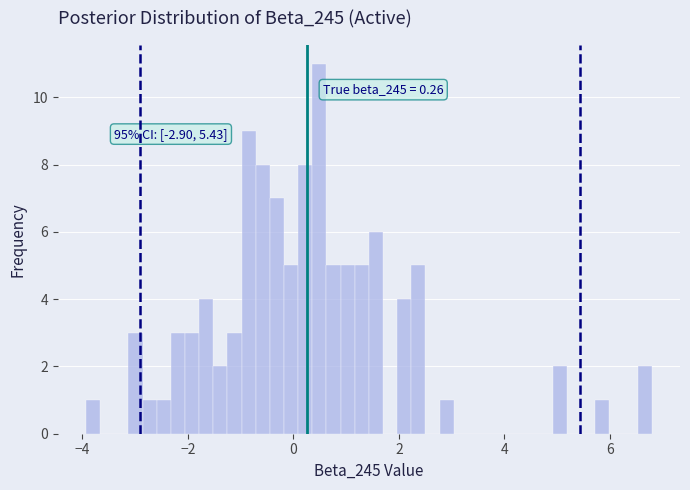

Read against the x-axis, roughly where is the centre of the tallest bar?

0.4